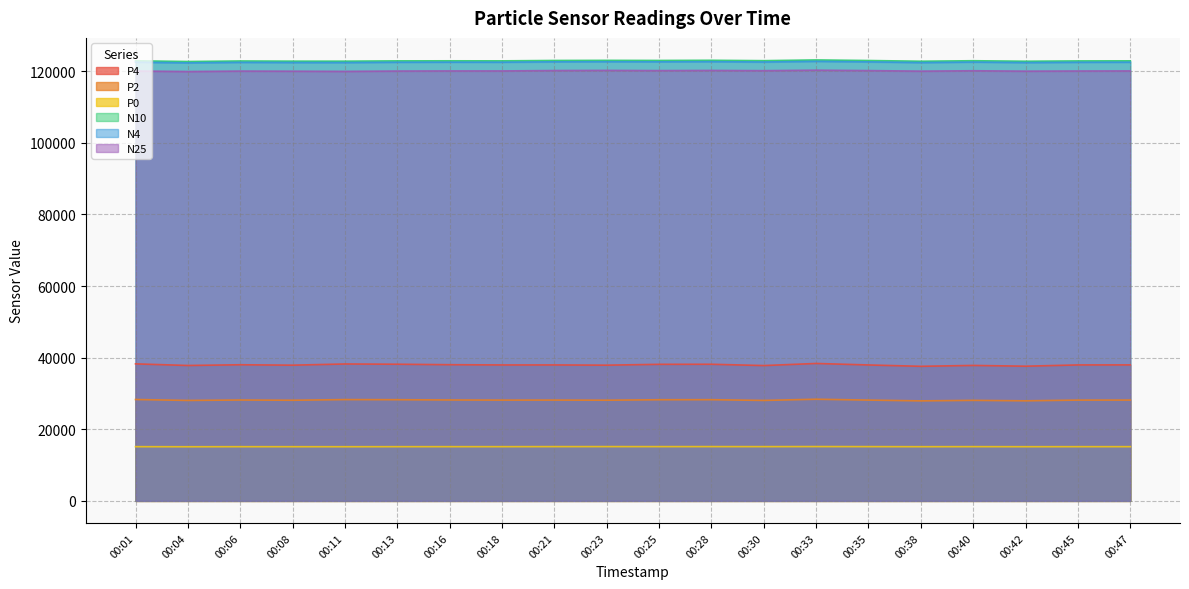

Which has a higher value, 00:28 or 00:13?

00:13